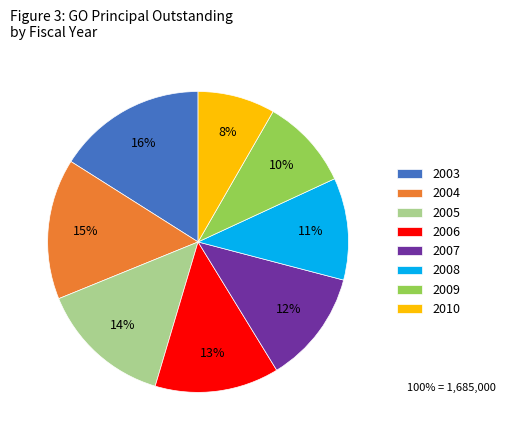

To the nearest percent, what is the difference between the 2006 and 2010 slice percentages?

5%